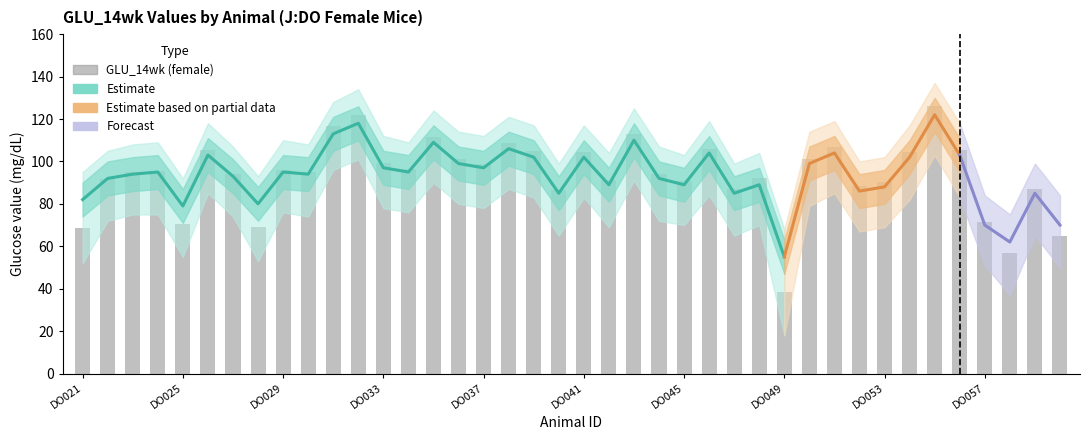

What is the difference between the maximum and second lowest values in the lower_bound series?

66.0